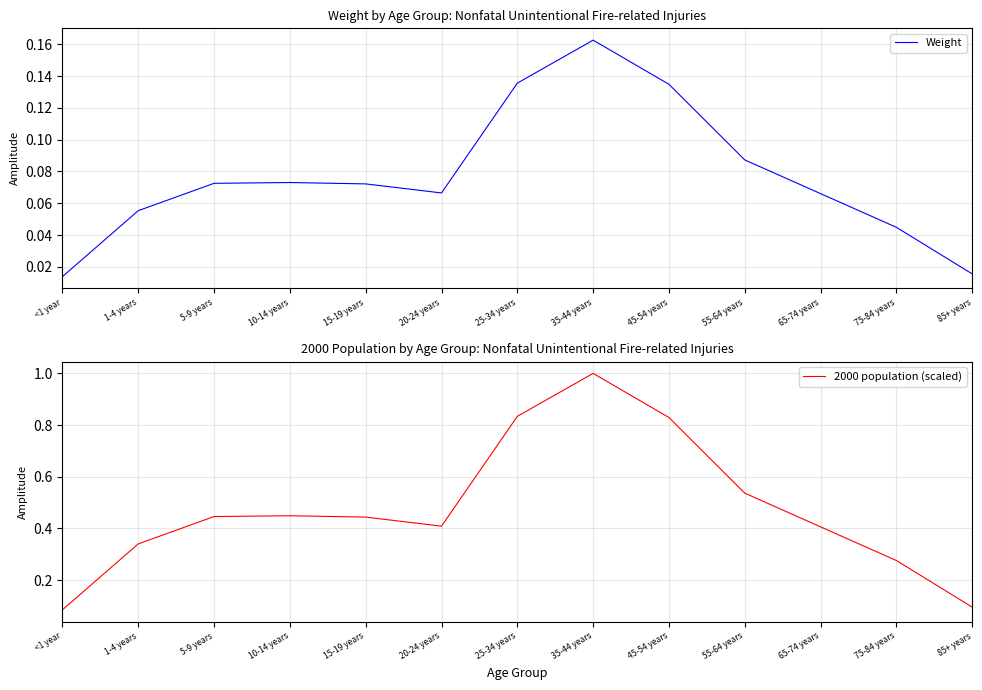

The 2000 population (scaled) series shows 0.2 at 85+ years. True or false?

False